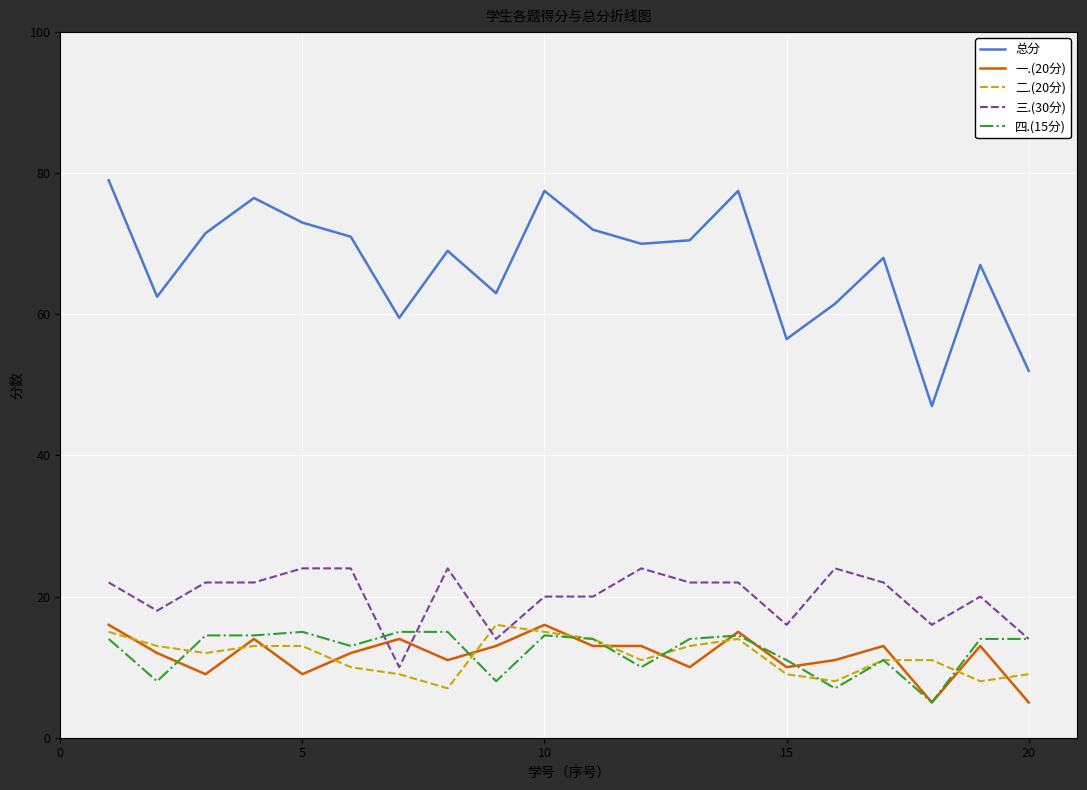

What is the difference between the maximum and minimum values in the 二.(20分) series?

9.0